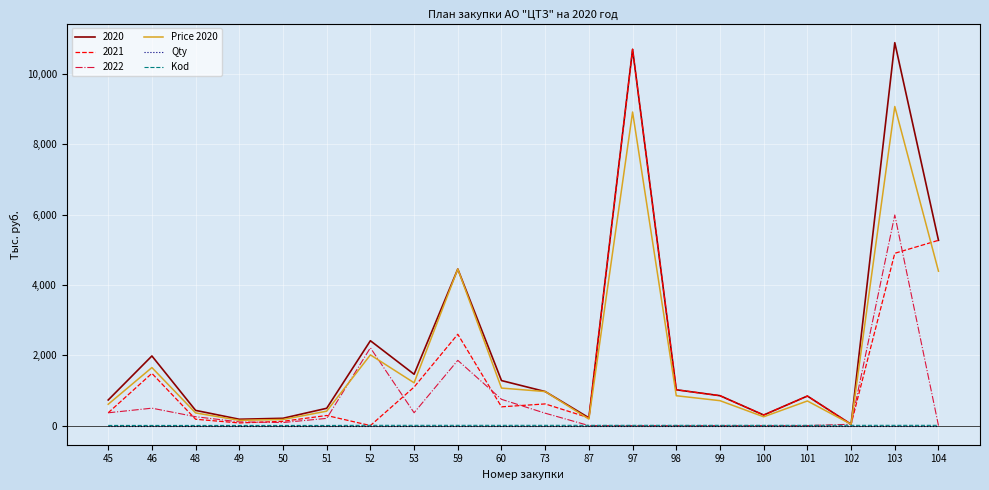

Is the value of 2020 at 100 greater than the value of Qty at 46?

Yes